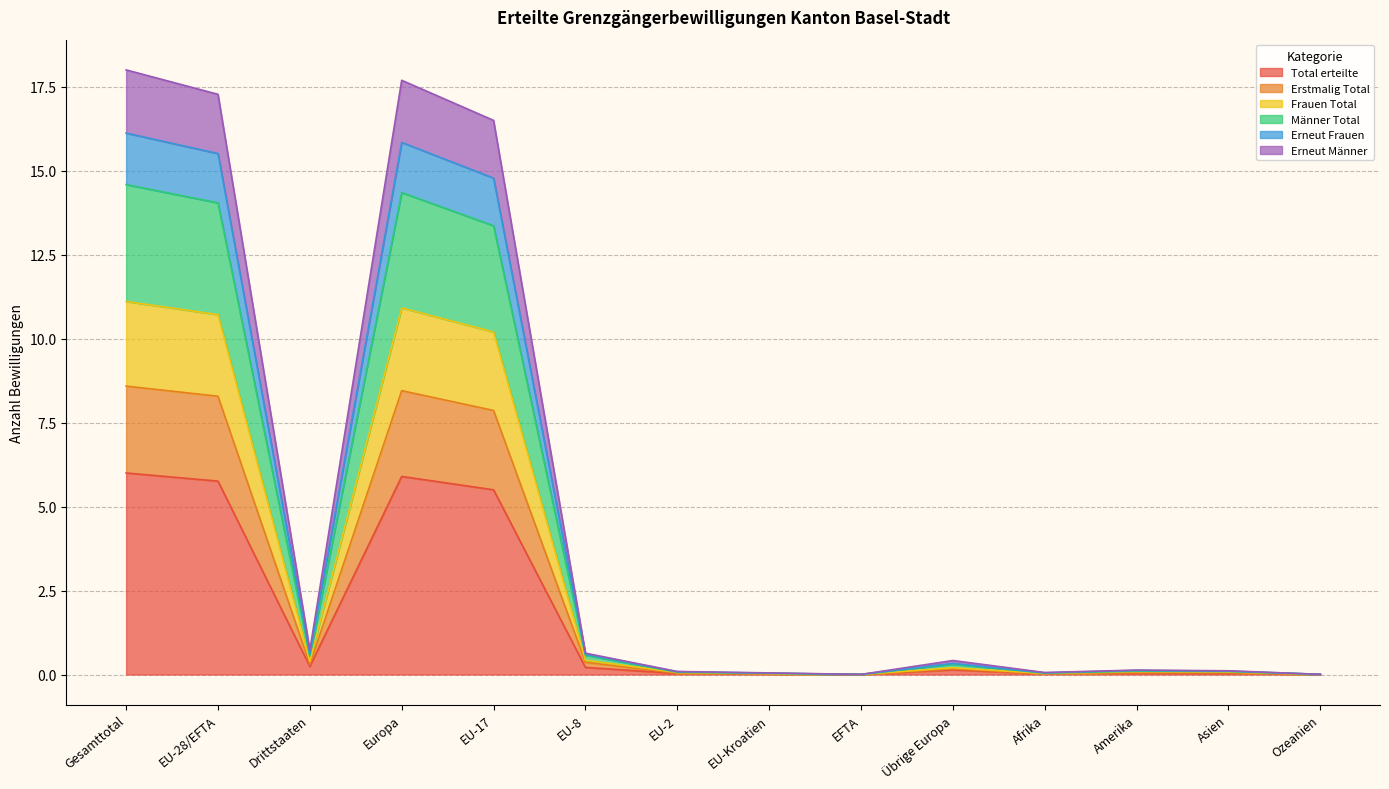

What is the highest value of the Total erteilte series?

6.0